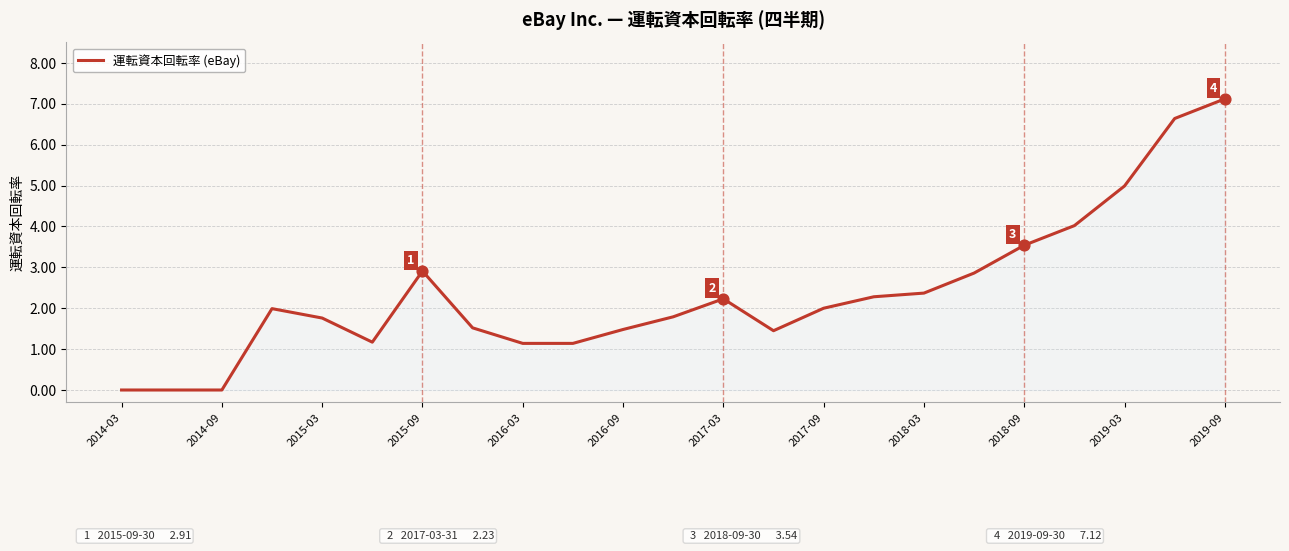

What is the maximum value shown in the chart?

7.1